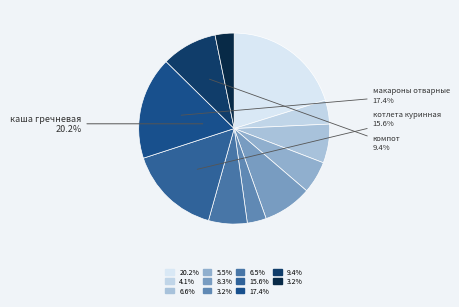

What is the total percentage of компот and хлеб ржаной (завтрак 2)?

12.6%